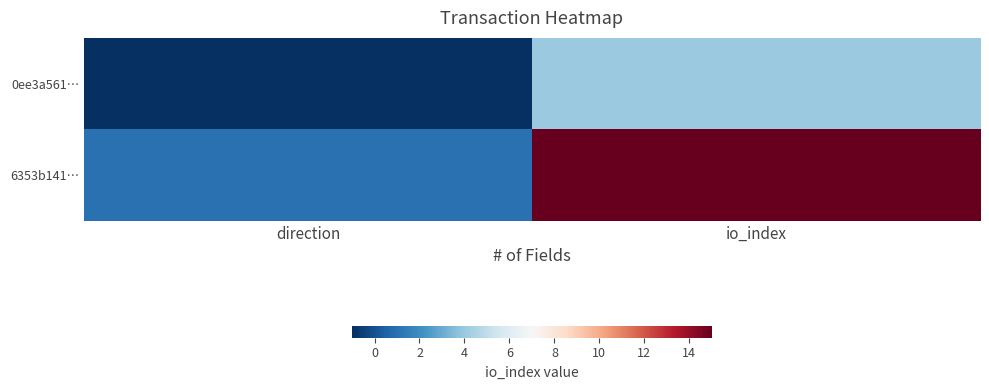

Rank the series by their average value, from lowest to highest.

0ee3a561…, 6353b141…